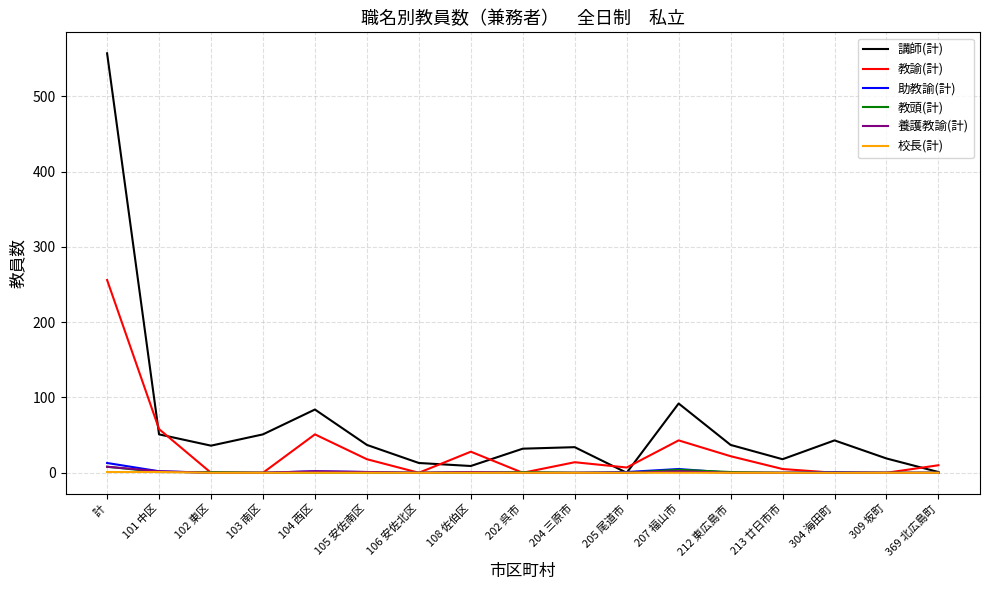

What is the difference between the second highest and second lowest values in the 養護教諭(計) series?

2